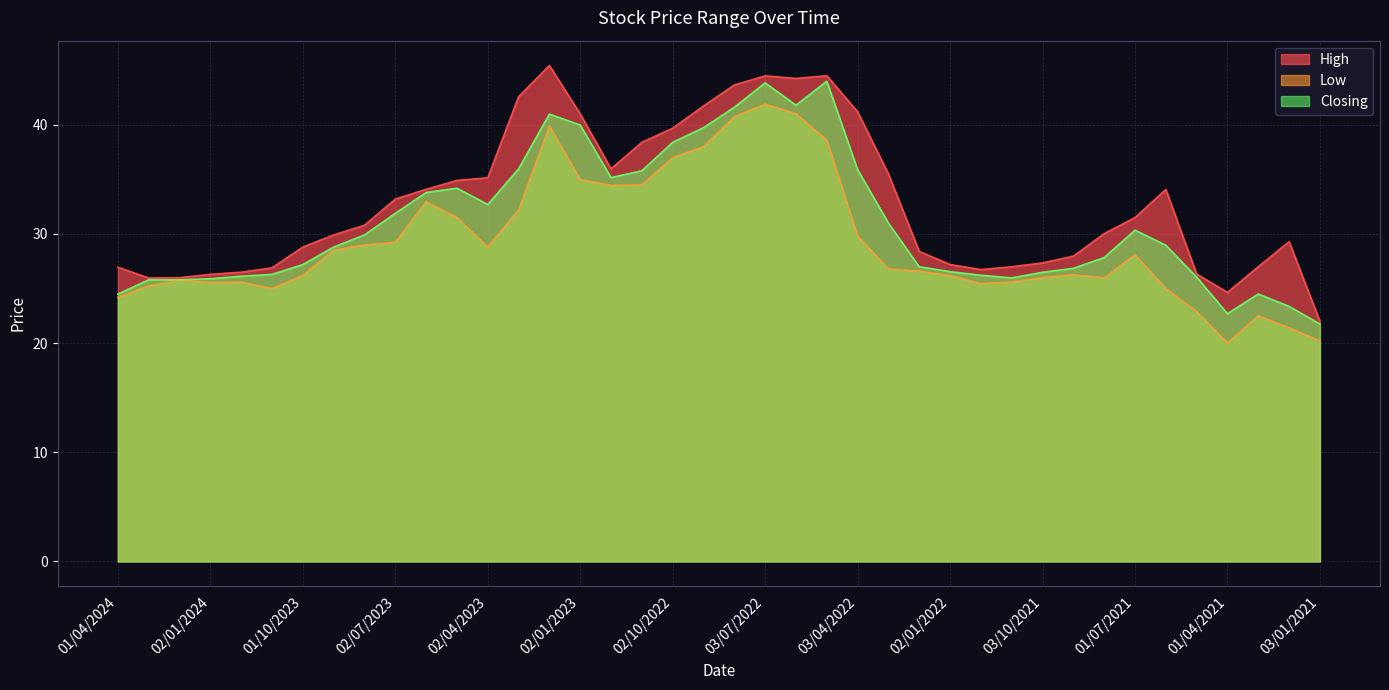

Which series has the largest total across all categories?

High